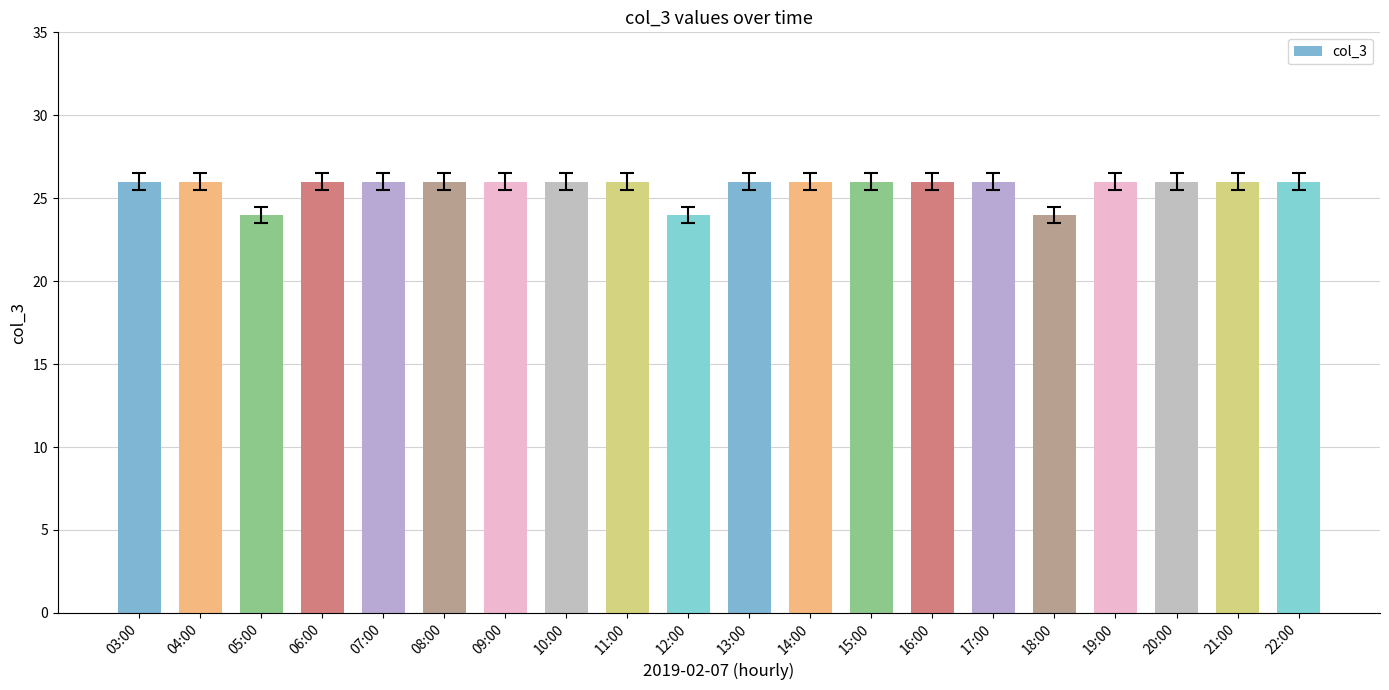

What is the sum of all values?

514